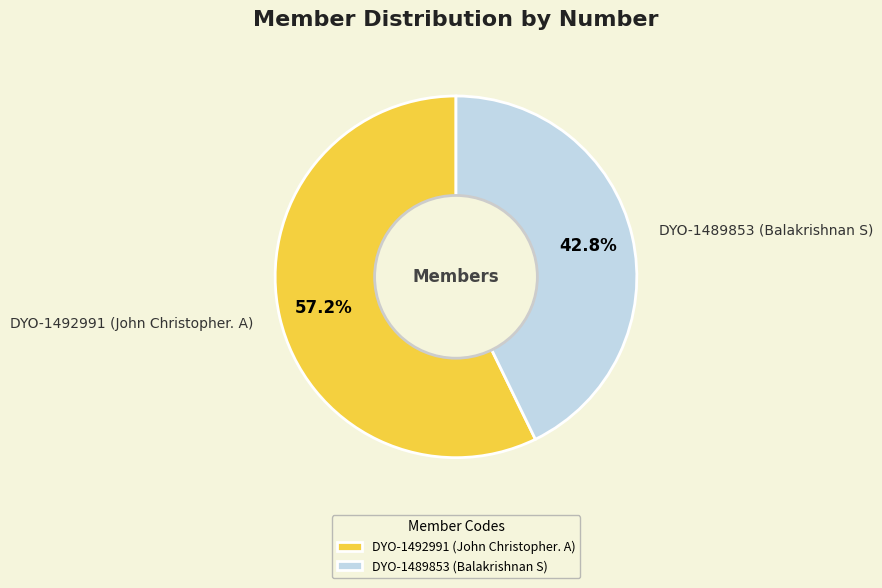

What is the largest slice in the pie chart?

DYO-1492991 (John Christopher. A)